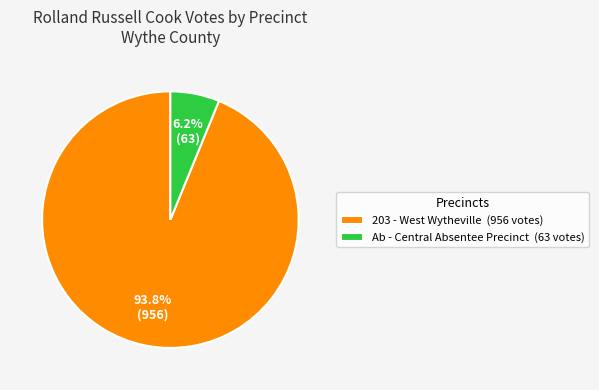

What percentage is NOT represented by Ab - Central Absentee Precinct (63 votes)?

93.8%